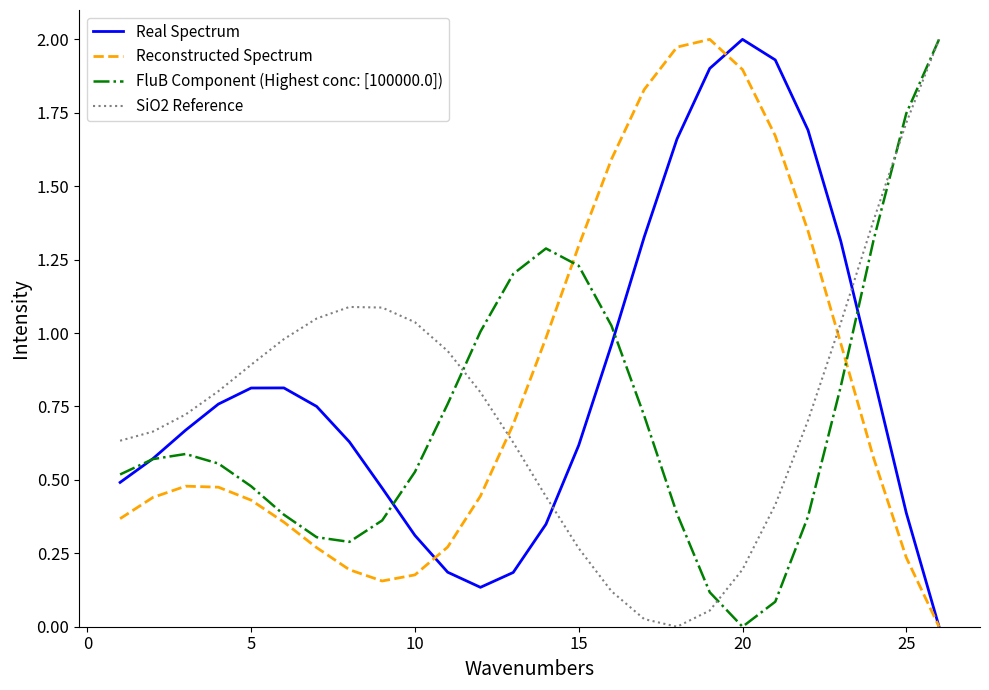

Rank the series by their average value, from highest to lowest.

Real Spectrum, Reconstructed Spectrum, SiO2 Reference, FluB Component (Highest conc: [100000.0])